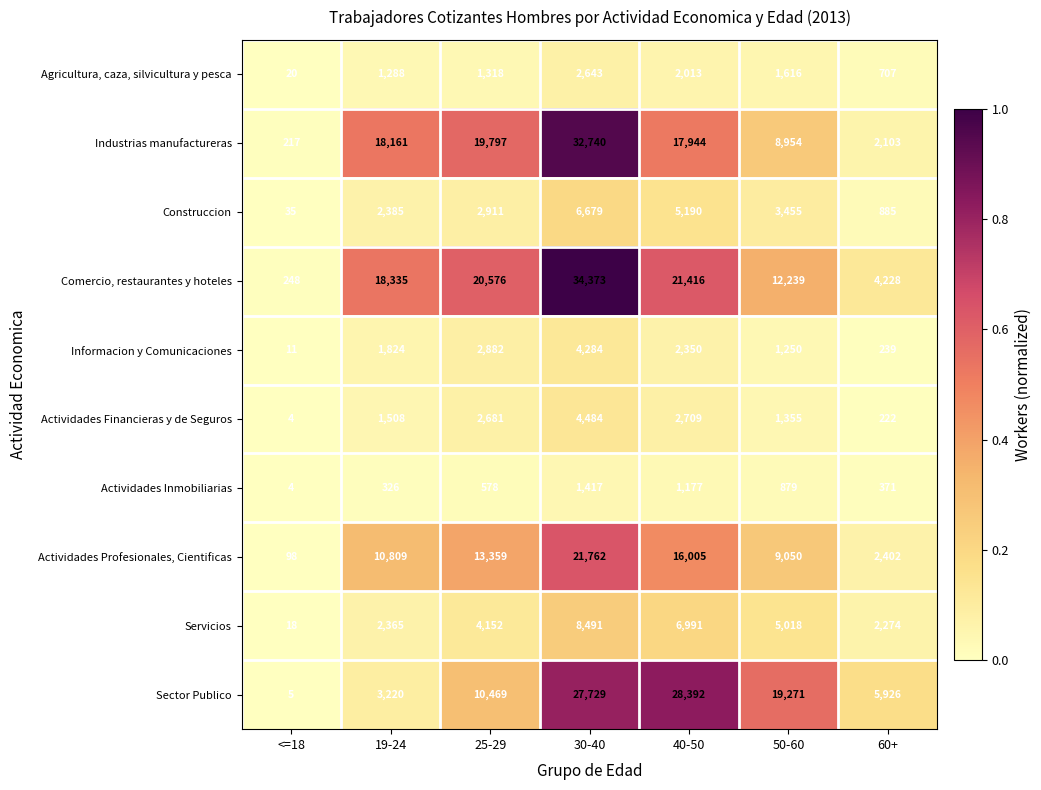

Which series has the largest range (max minus min)?

Comercio, restaurantes y hoteles